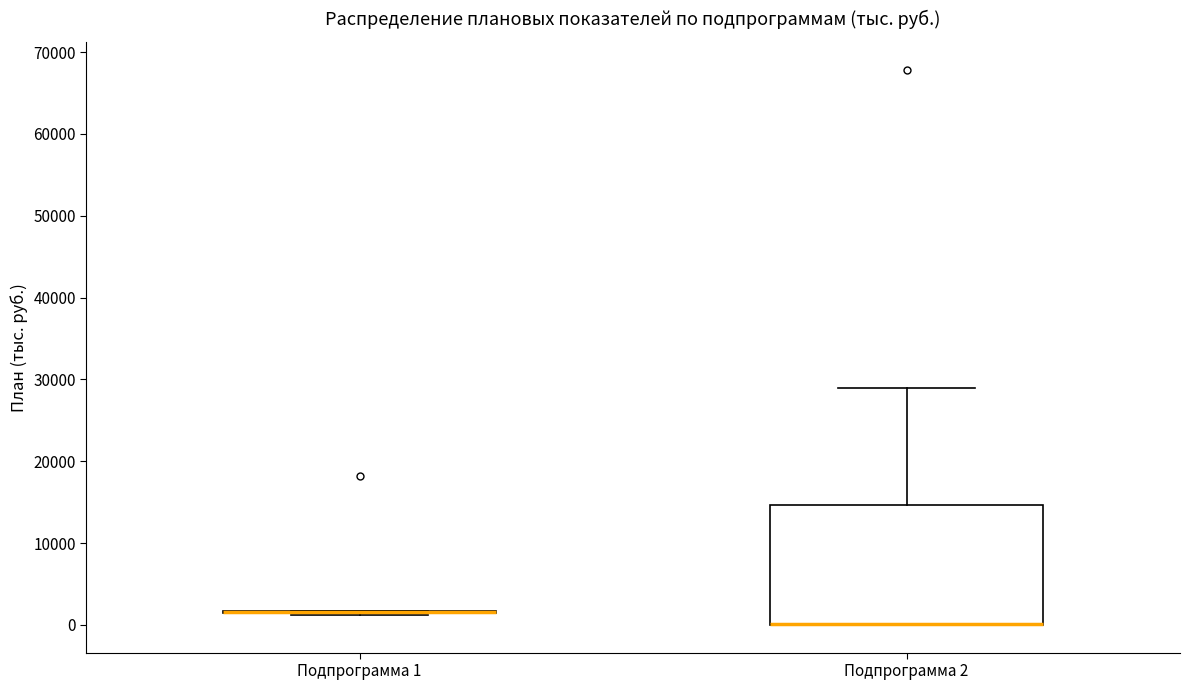

Which box is the tallest, from its lower edge to its upper edge?

Подпрограмма 2